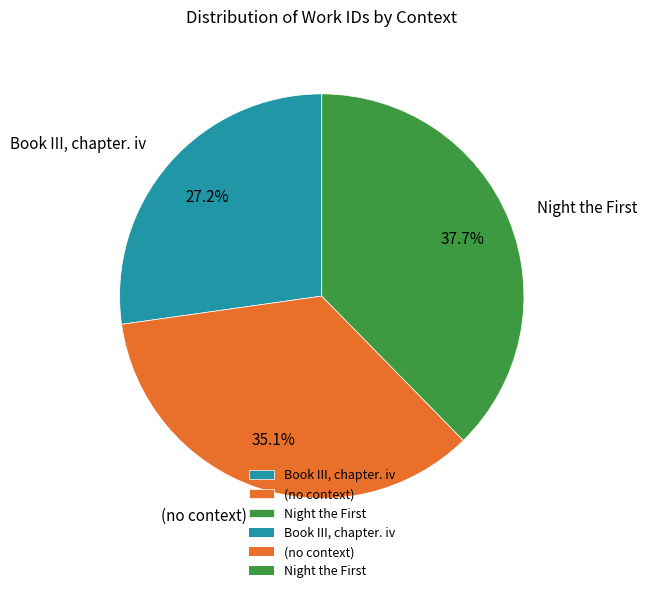

Does any single category account for the majority?

No